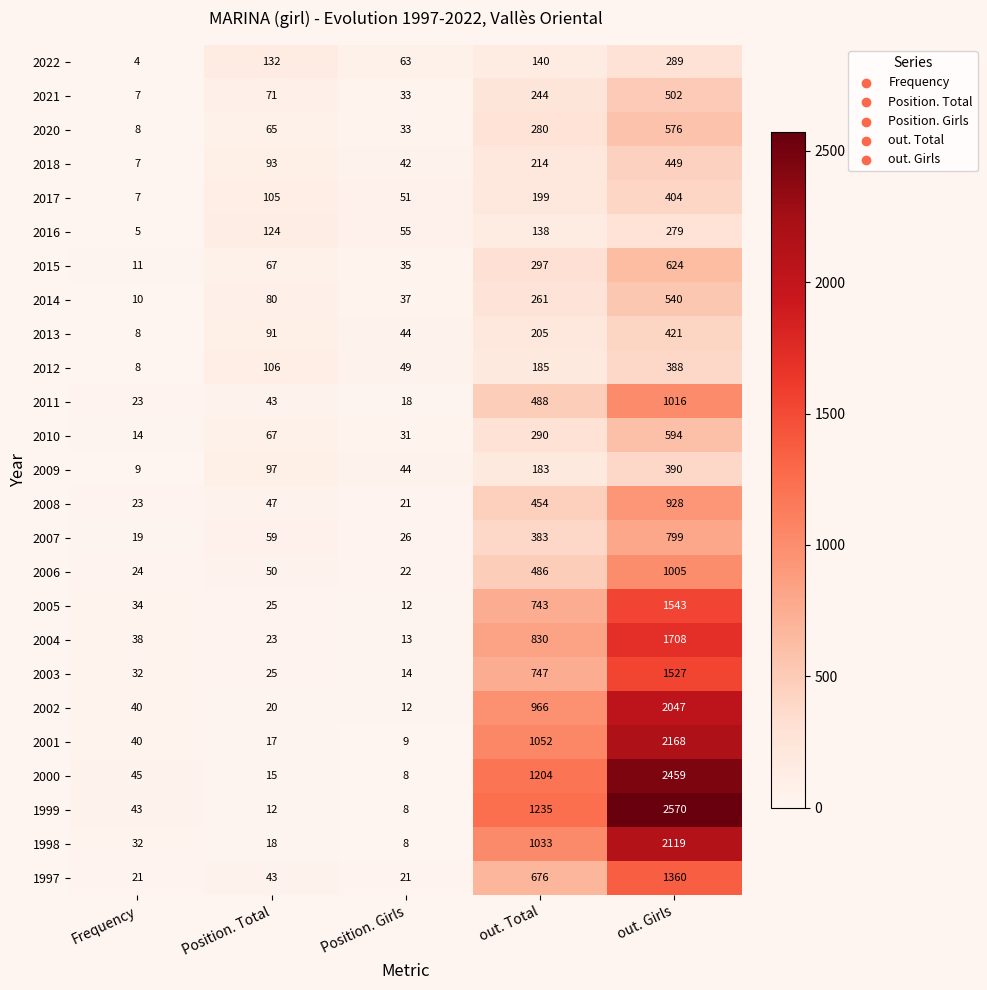

Which series changed the most between Position. Total and out. Girls?

1999